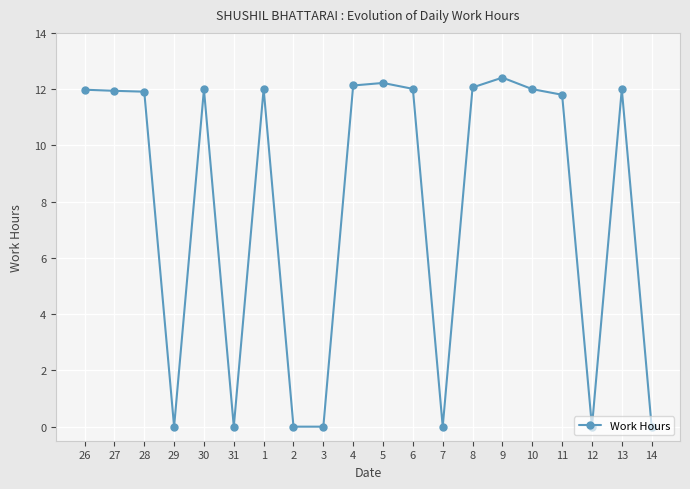

What is the label of the 5th point from the right?

10